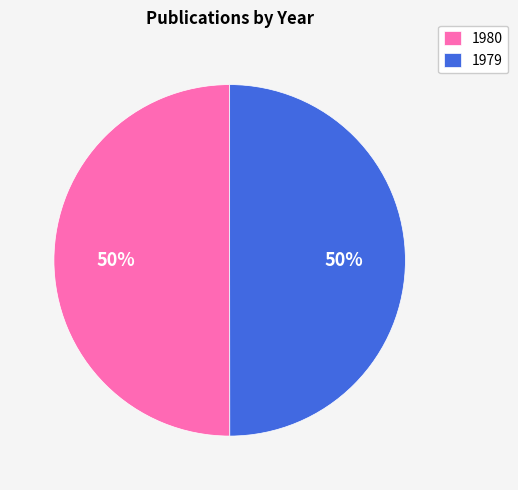

Do 1980 and 1979 together represent more than half of the pie?

Yes